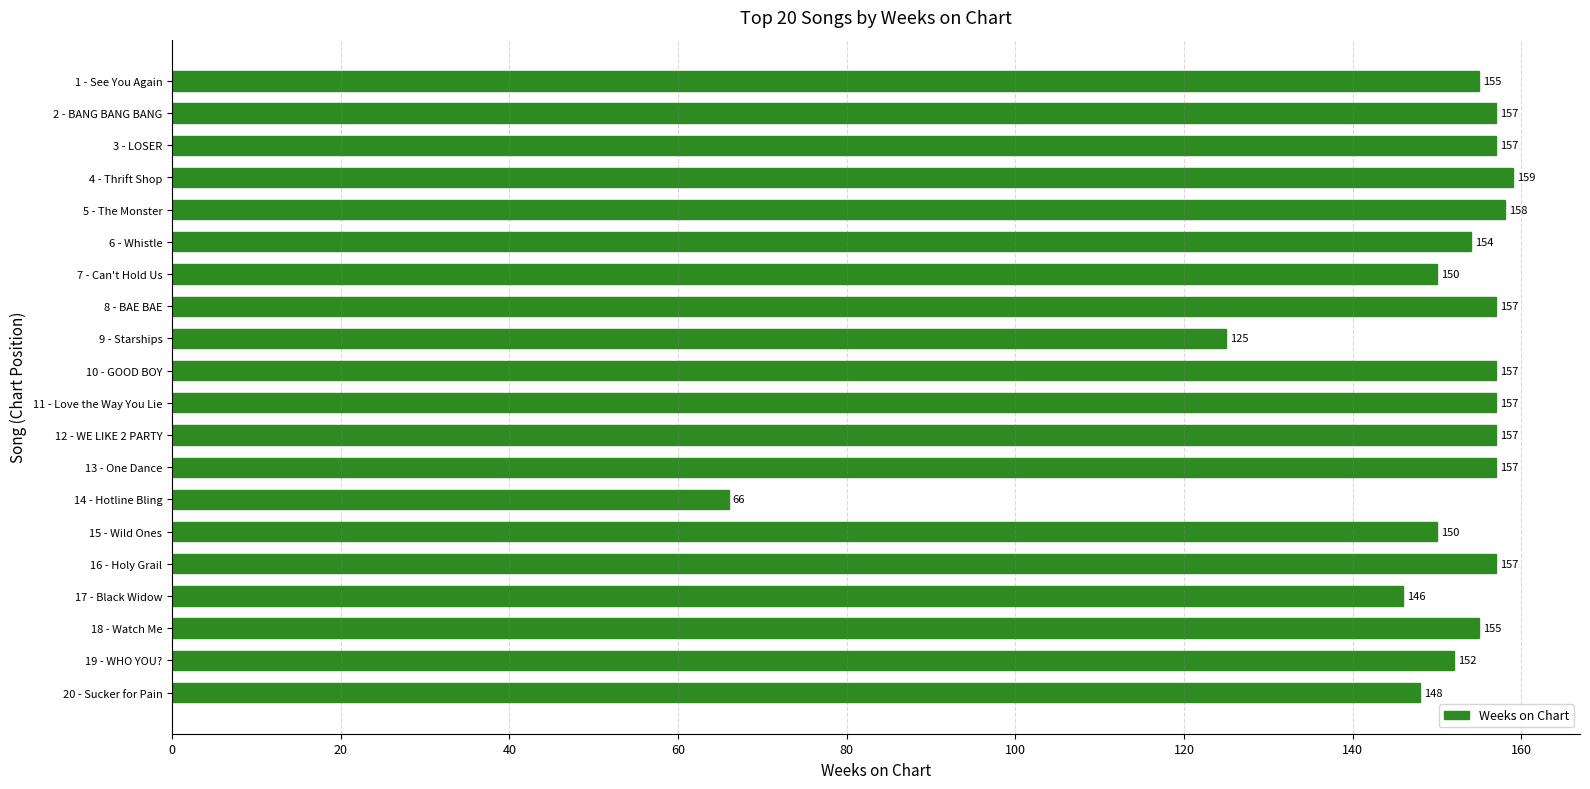

Reading top to bottom, transcribe all the data shown in this chart.

1 - See You Again=155	2 - BANG BANG BANG=157	3 - LOSER=157	4 - Thrift Shop=159	5 - The Monster=158	6 - Whistle=154	7 - Can't Hold Us=150	8 - BAE BAE=157	9 - Starships=125	10 - GOOD BOY=157	11 - Love the Way You Lie=157	12 - WE LIKE 2 PARTY=157	13 - One Dance=157	14 - Hotline Bling=66	15 - Wild Ones=150	16 - Holy Grail=157	17 - Black Widow=146	18 - Watch Me=155	19 - WHO YOU?=152	20 - Sucker for Pain=148